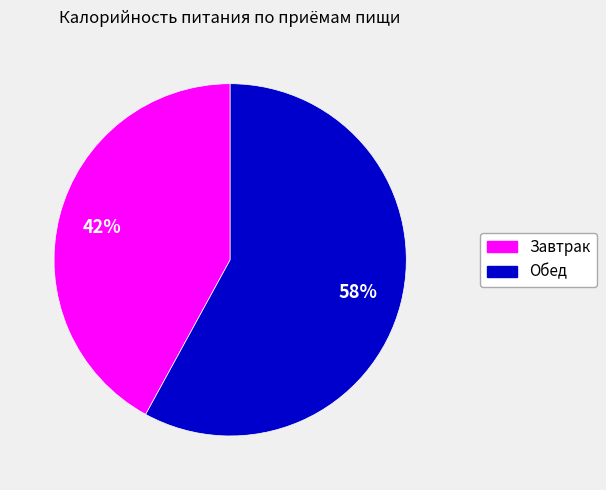

To the nearest percent, what percentage of the pie is Завтрак?

42%